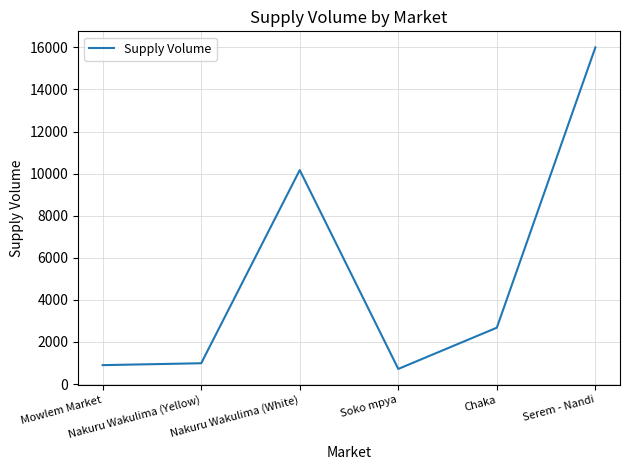

How many interior local peaks (higher than both neighbors) does the data have?

1